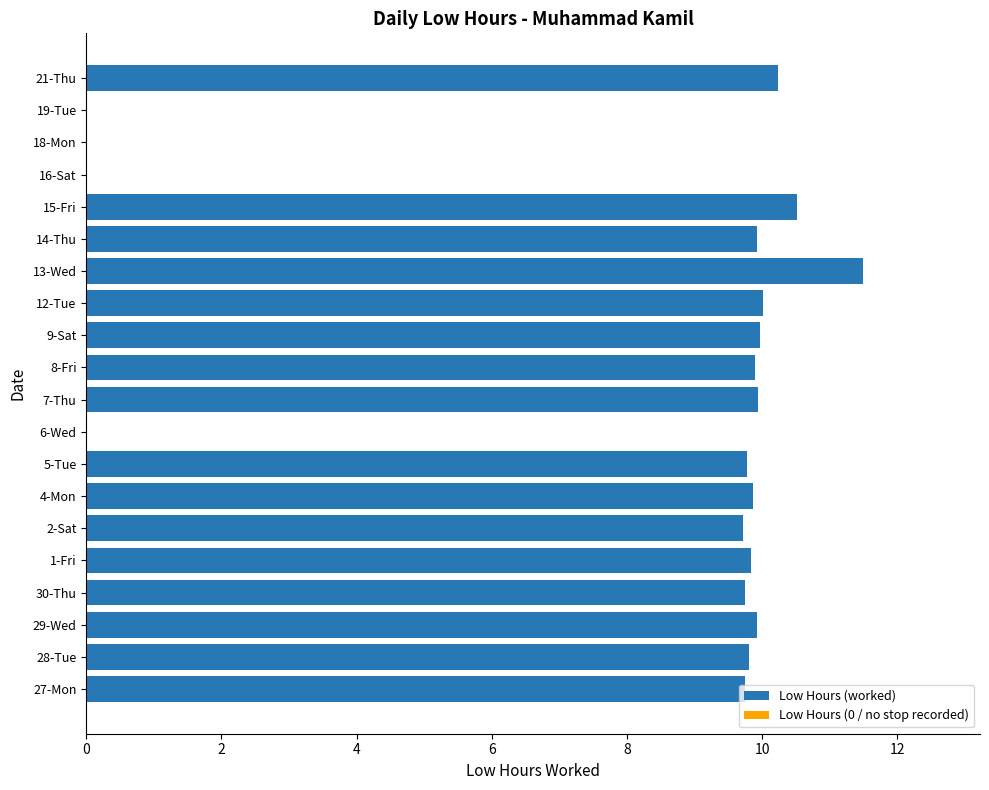

Does the chart contain stacked bars?

No